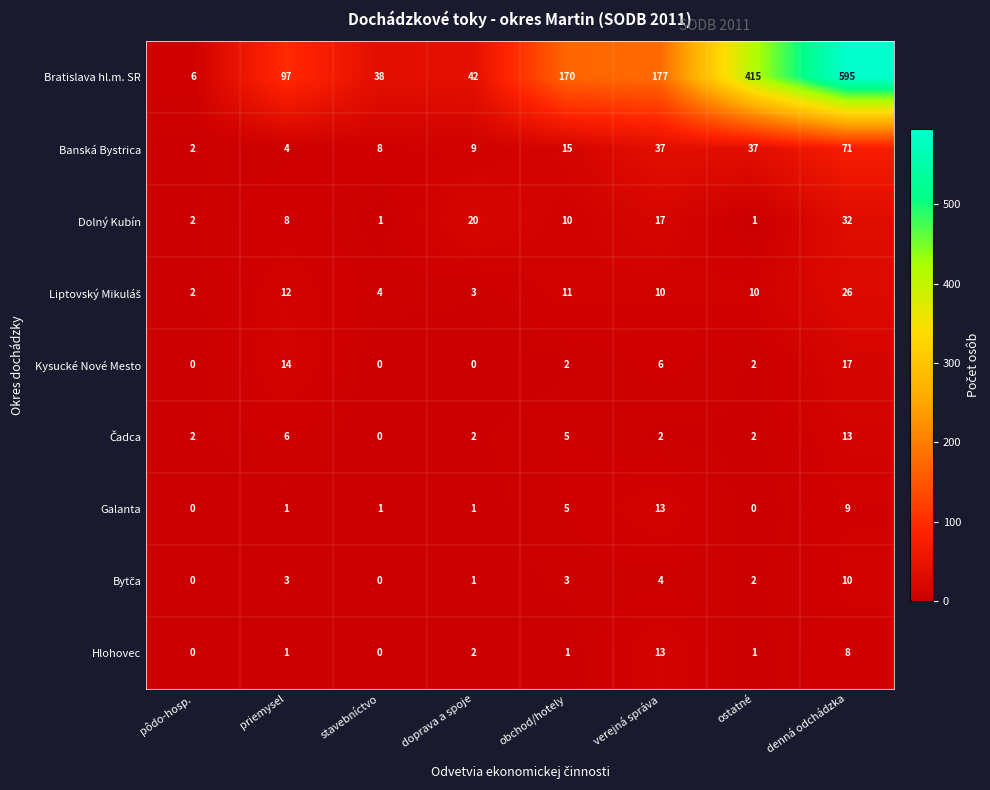

What is the total value across all series at verejná správa?

279